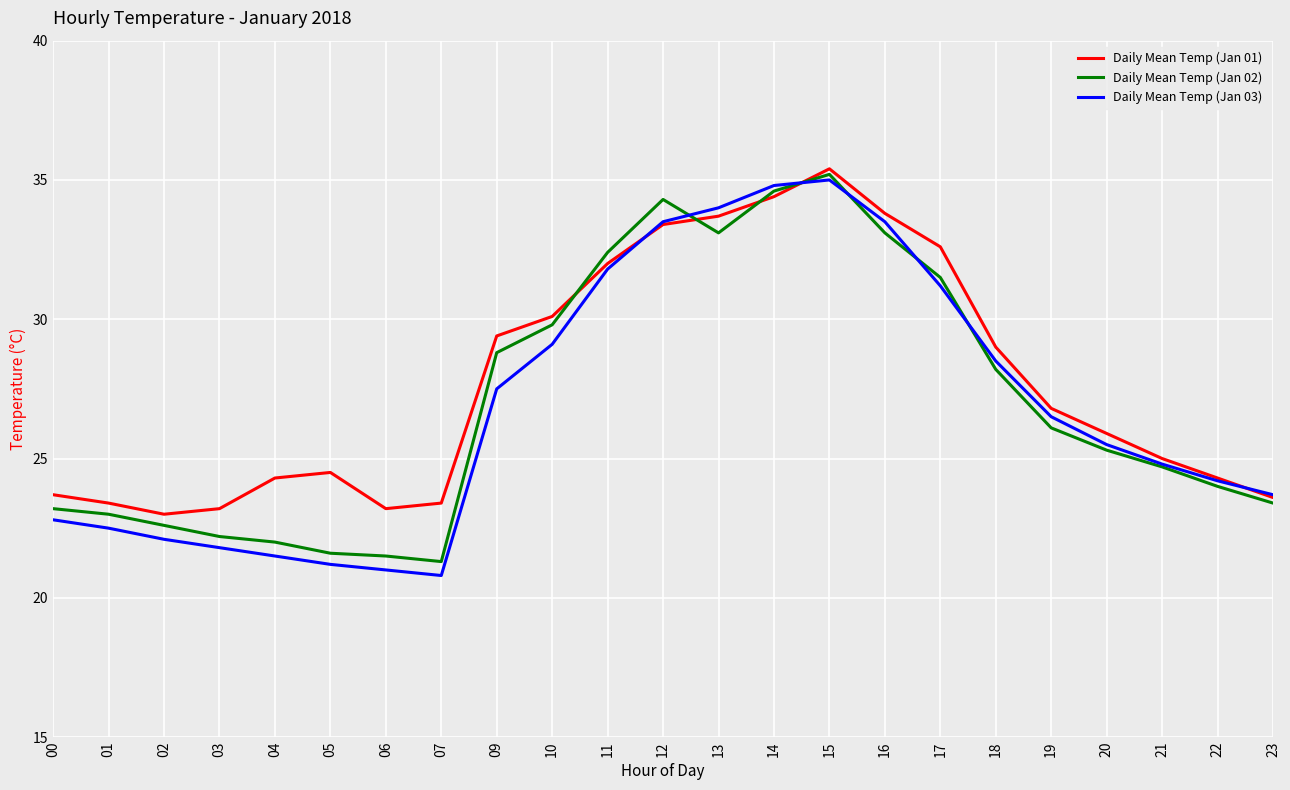

The Daily Mean Temp (Jan 03) series shows 28.5 at 03. True or false?

False